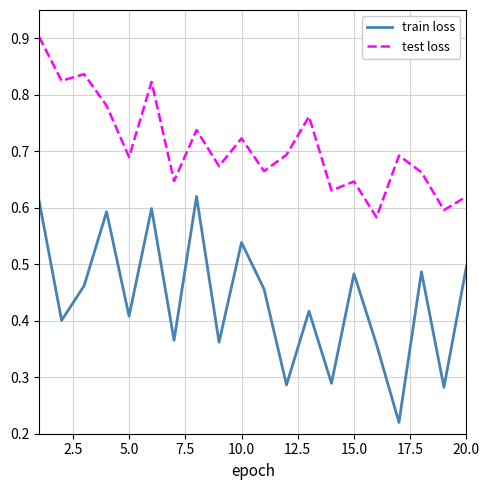

True or false: train loss and test loss cross at least once.

False